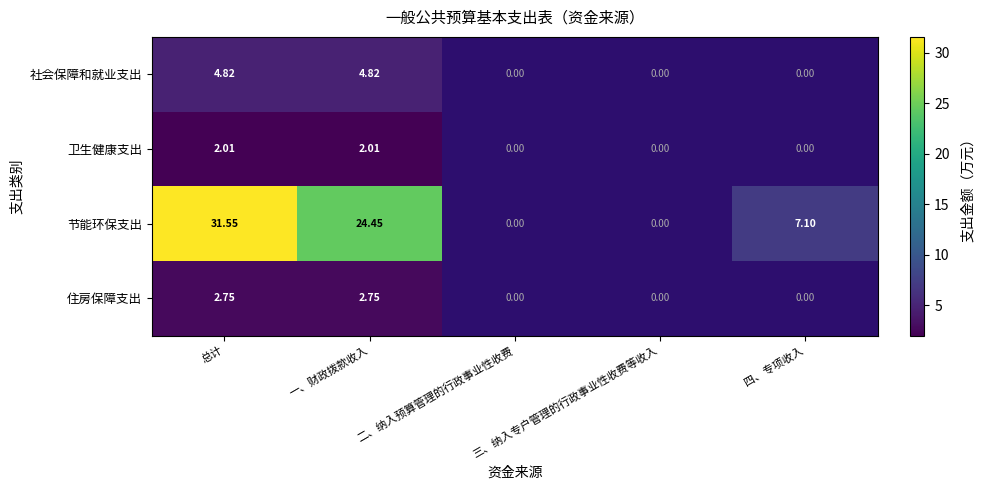

The 社会保障和就业支出 series shows 7.9 at 一、财政拨款收入. True or false?

False